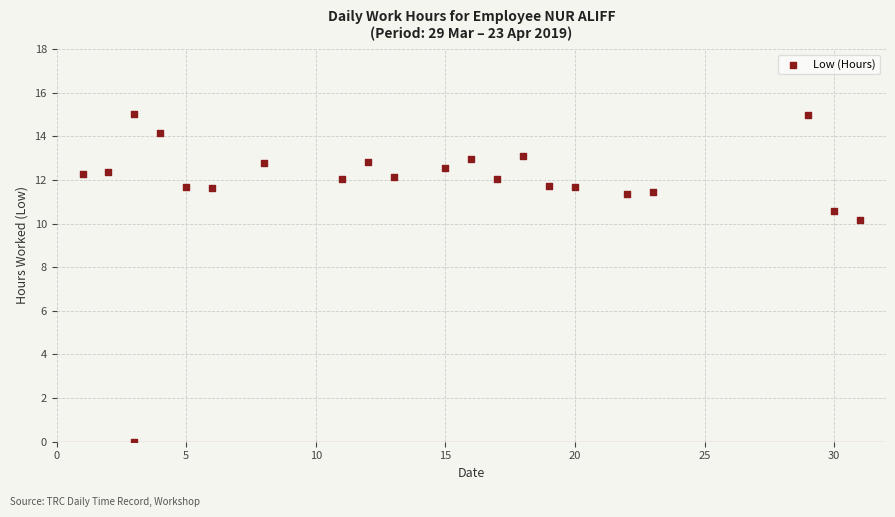

What Y value in the scatter plot is closest to 7?

10.1